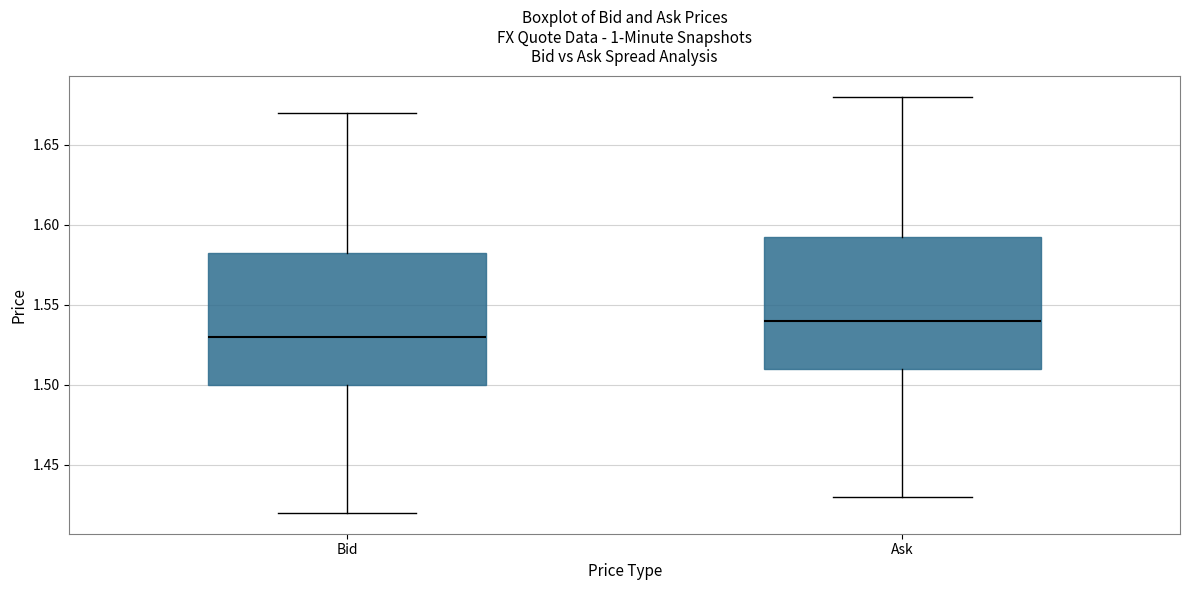

Reading left to right, read every box against the y-axis: the position of its median line, the range the box covers, and the ends of its whiskers. The values are not printed on the chart, so give them approximately, as read against the axis.

Bid: median 1.530, box 1.500 to 1.585, whiskers 1.420 to 1.670
Ask: median 1.540, box 1.510 to 1.595, whiskers 1.430 to 1.680